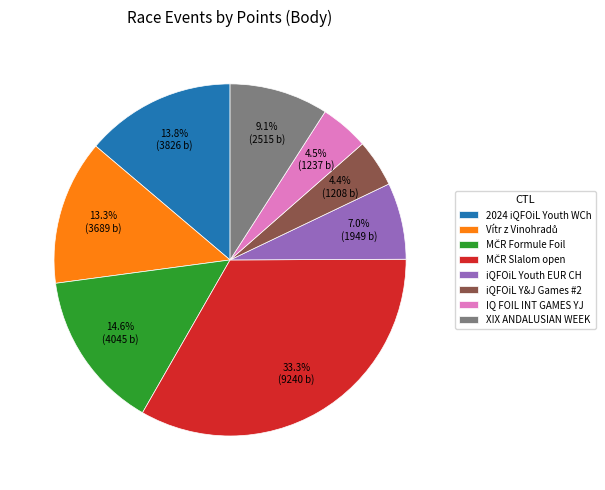

Is there a majority slice in this chart?

No